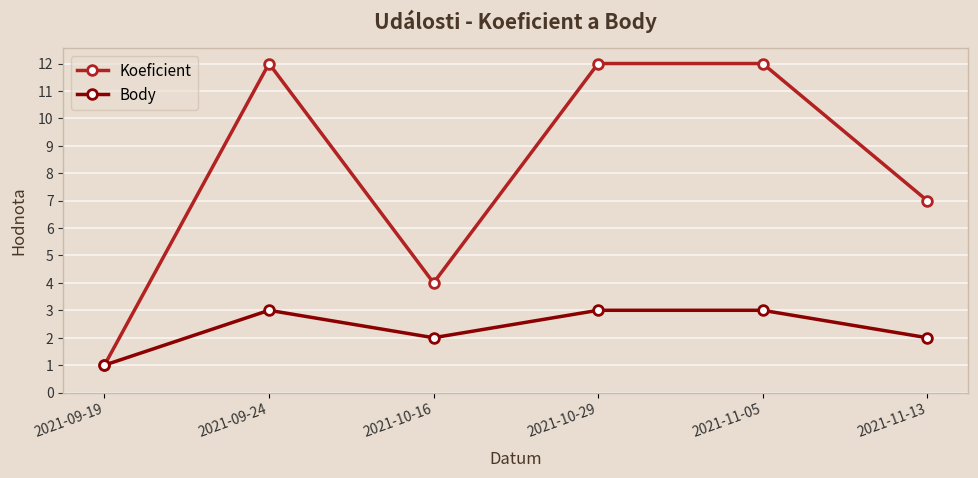

What is the total value across all series at 2021-09-24?

15